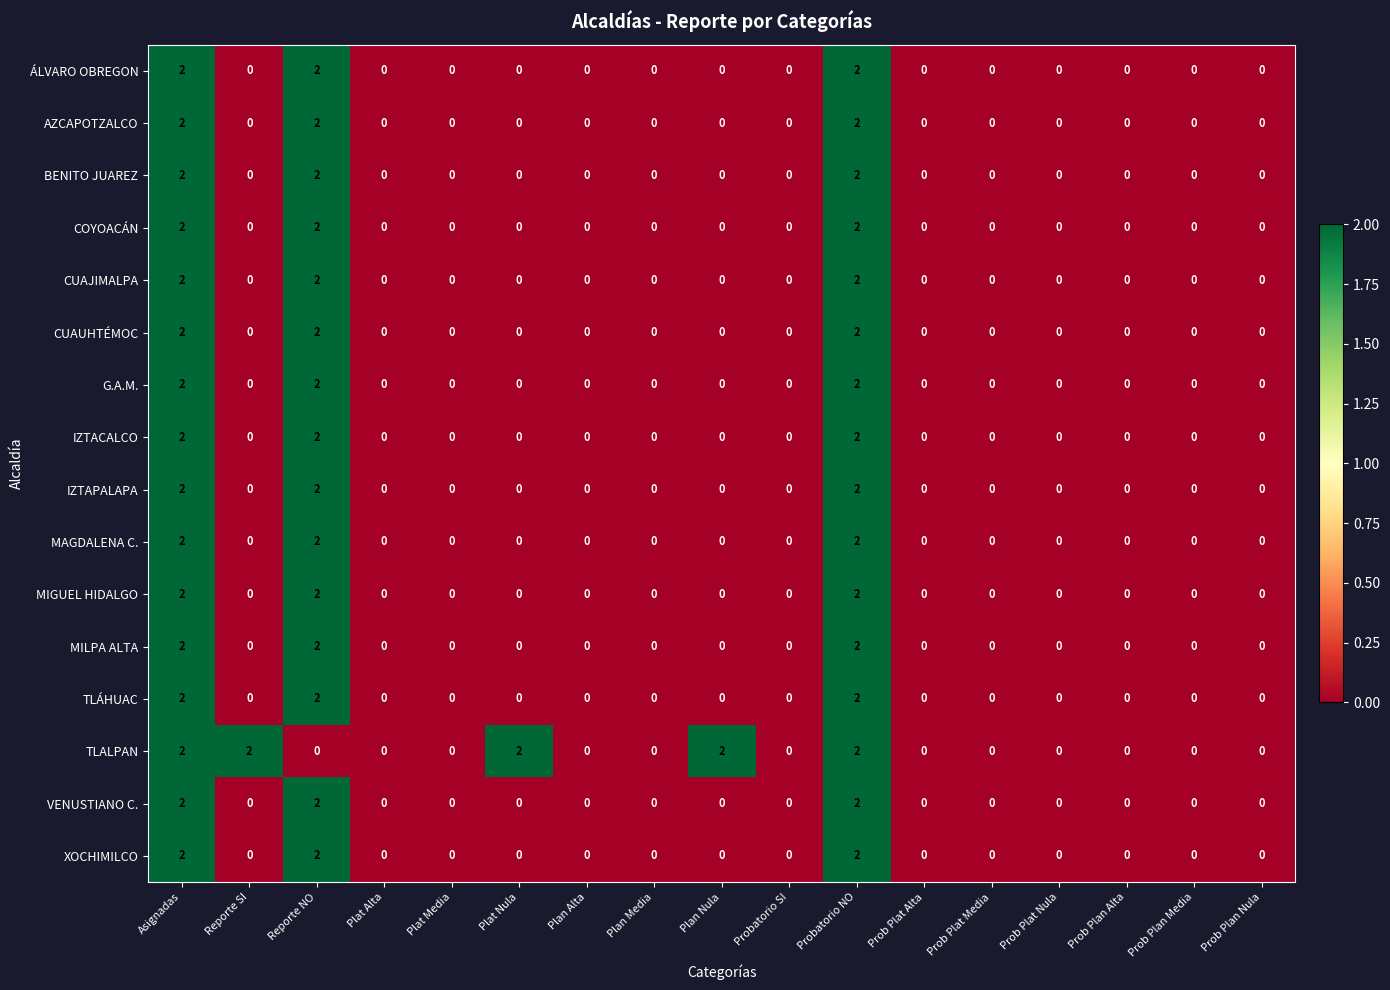

The value of G.A.M. at Plan Media is 1. True or false?

False